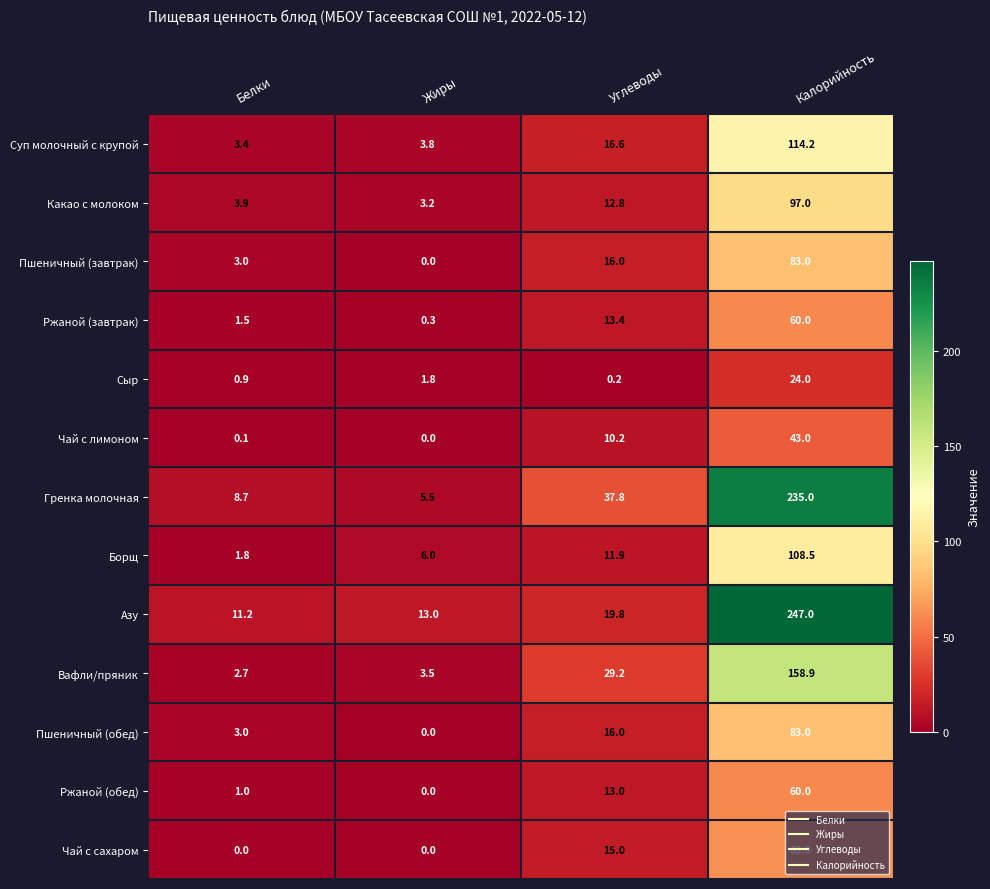

At which category is the sum across all series the highest?

Калорийность